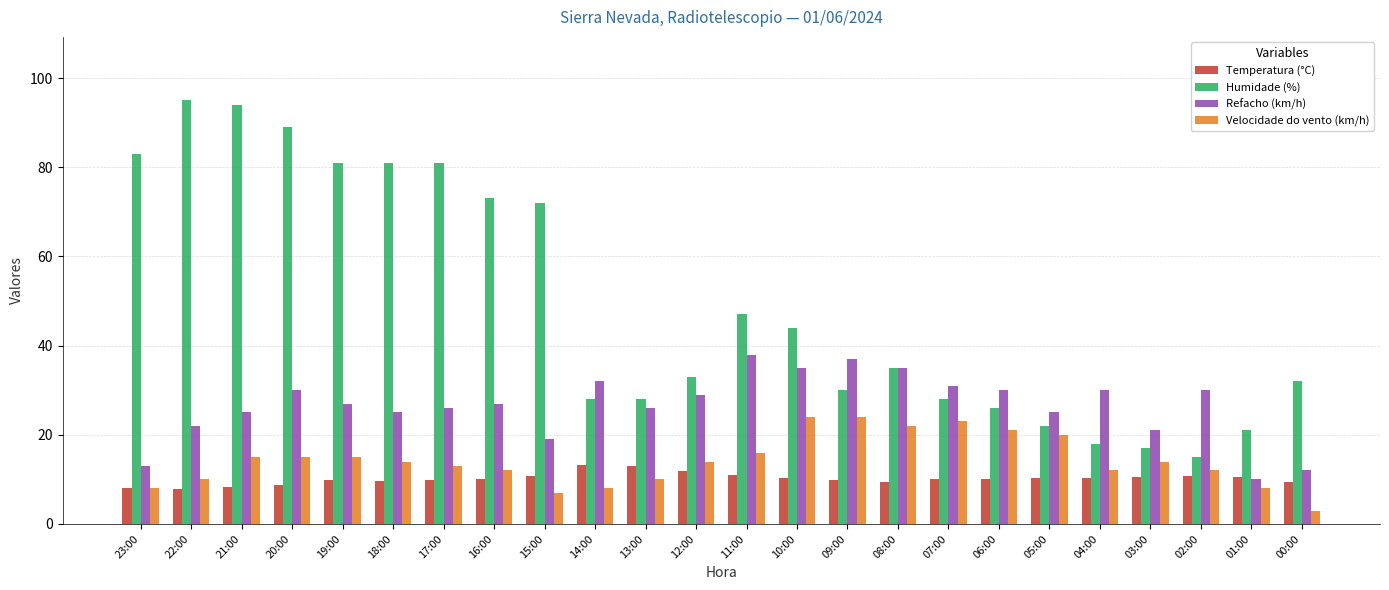

What is the label of the 15th bar from the right?

14:00